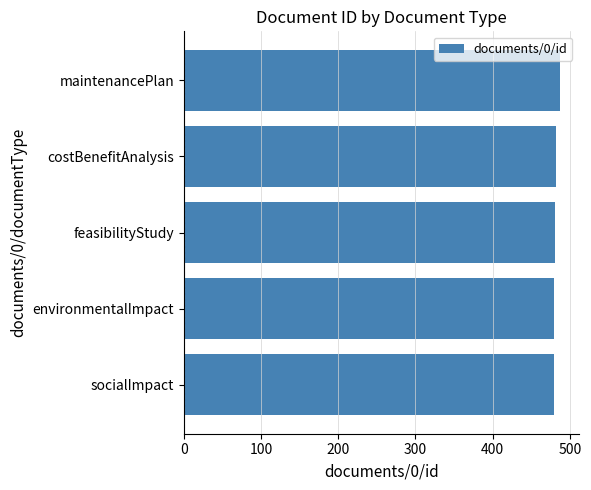

How many bars are there in total?

5